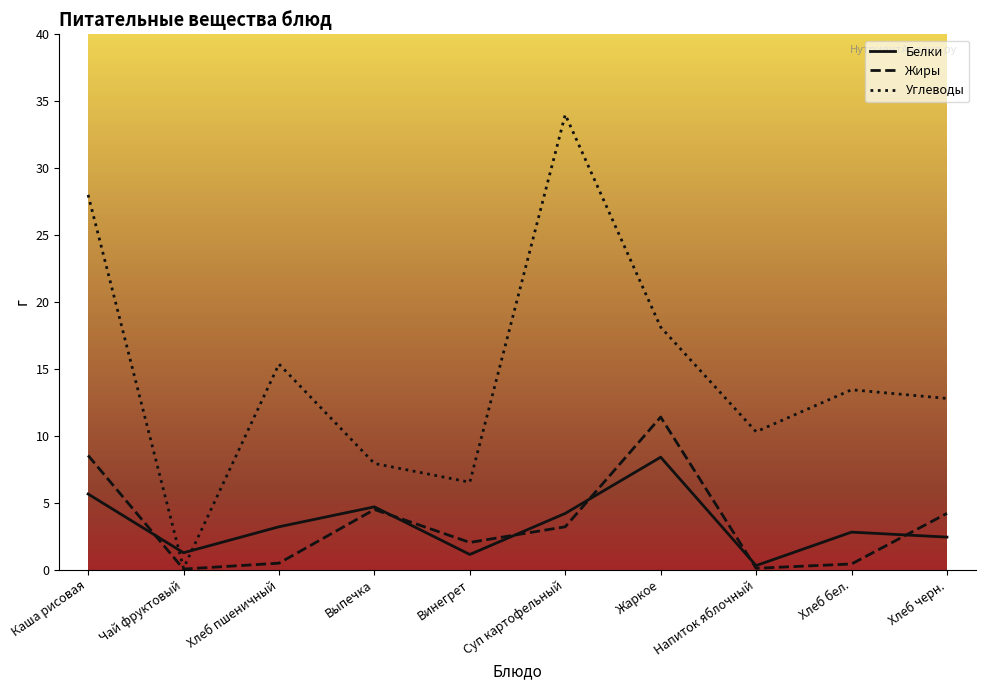

Which series has the largest range (max minus min)?

Углеводы